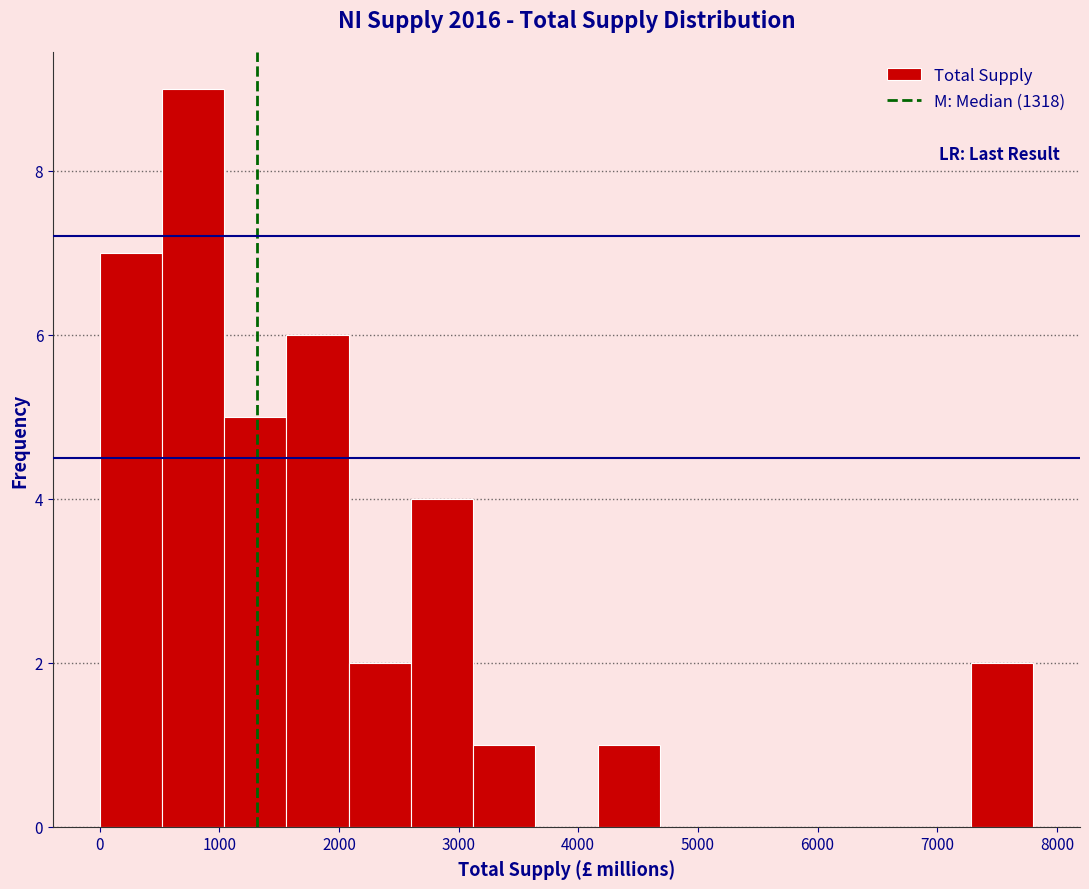

What is the height of the bar covering 3100 to 3600 on the x-axis? Neither the bar edges nor the heights are printed on the chart, so give them approximately, as read against the axes.

1